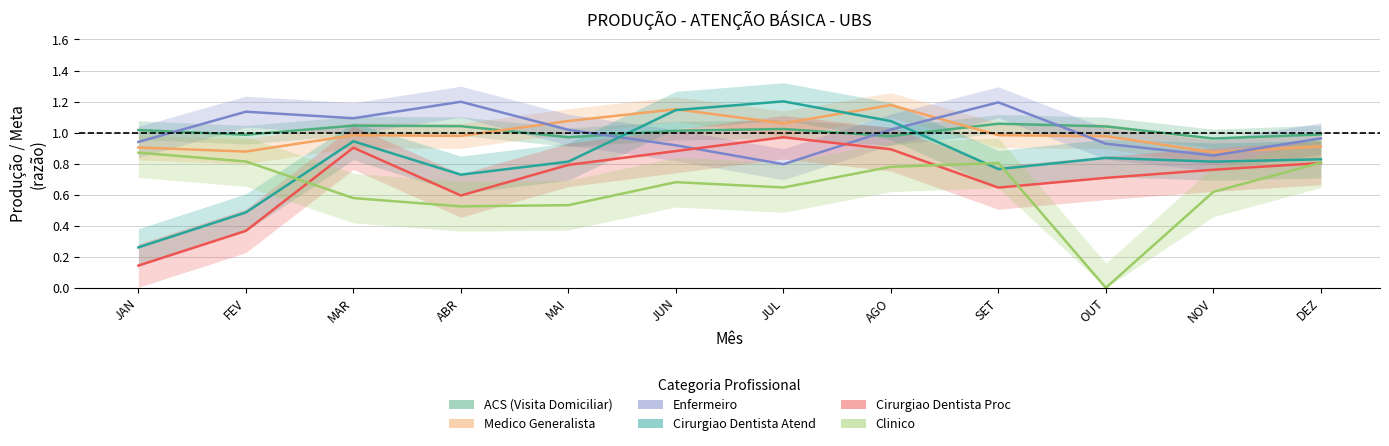

Which category has the lowest value across all series?

OUT